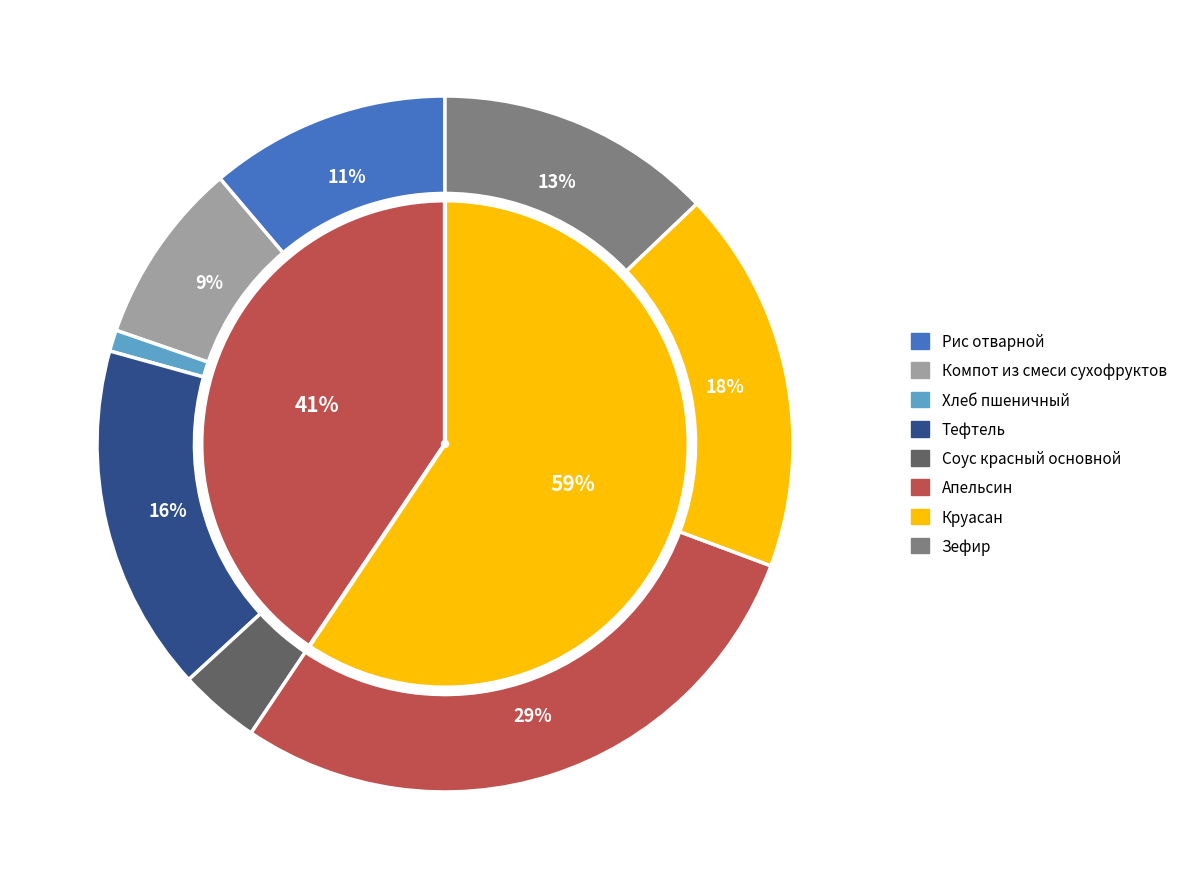

Is it true that Компот из смеси сухофруктов is 9% of the pie?

True